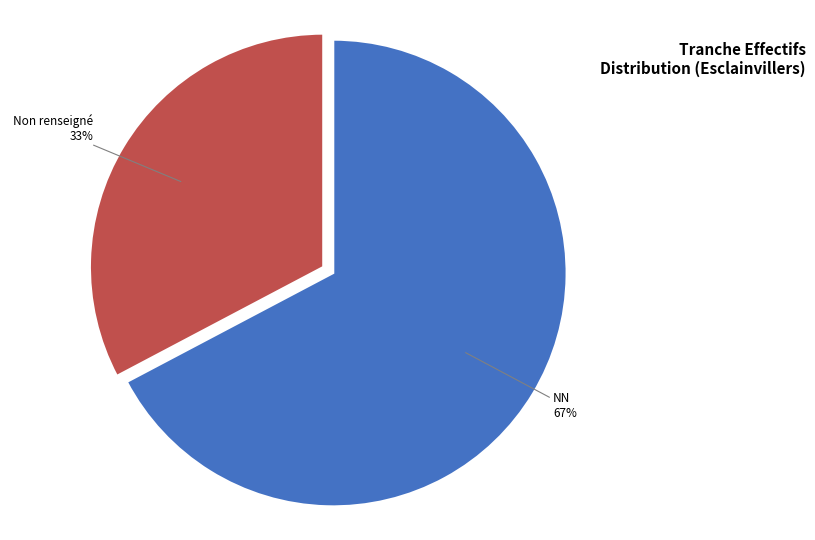

Is there a majority slice in this chart?

Yes